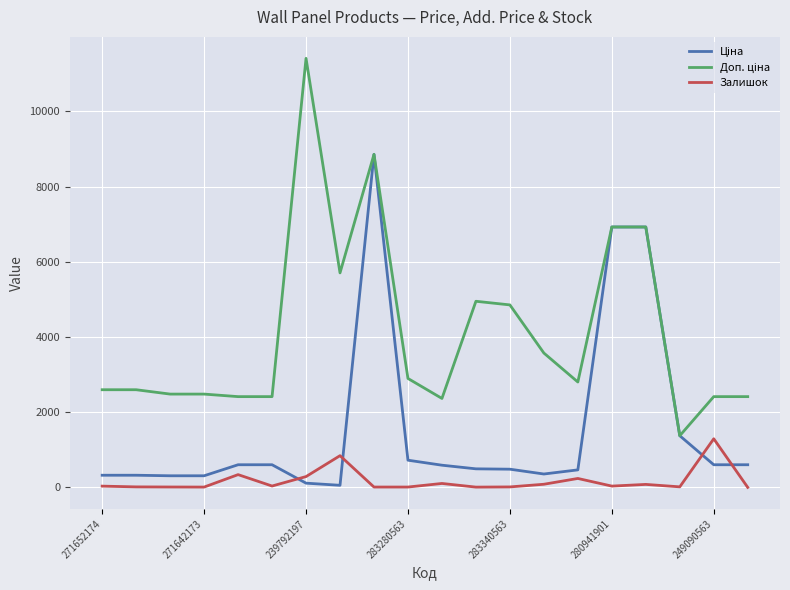

What is the maximum value shown in the chart?

11410.0